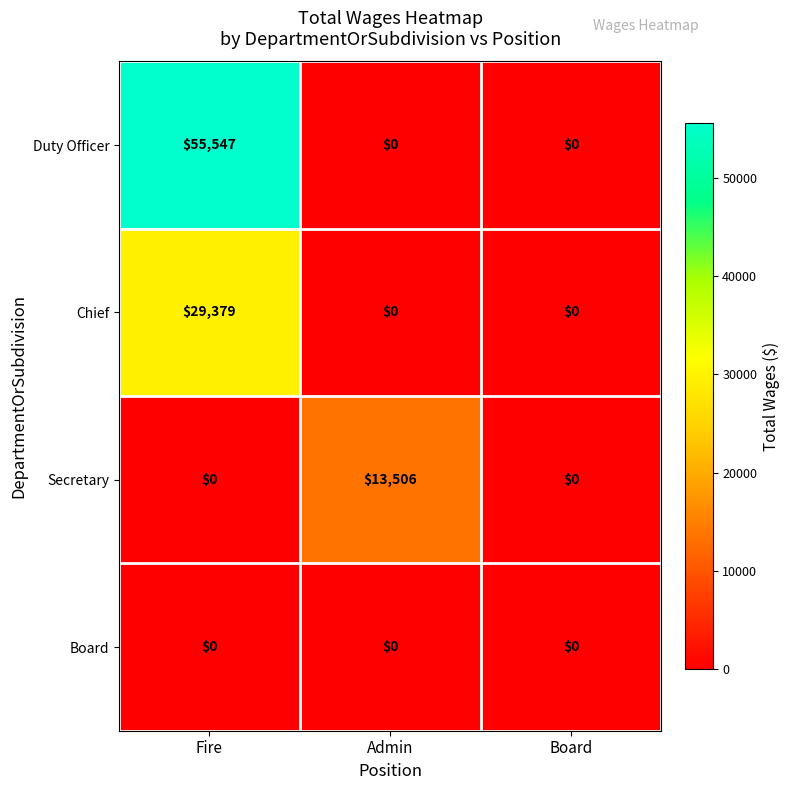

Which label corresponds to the largest value in the chart?

Fire